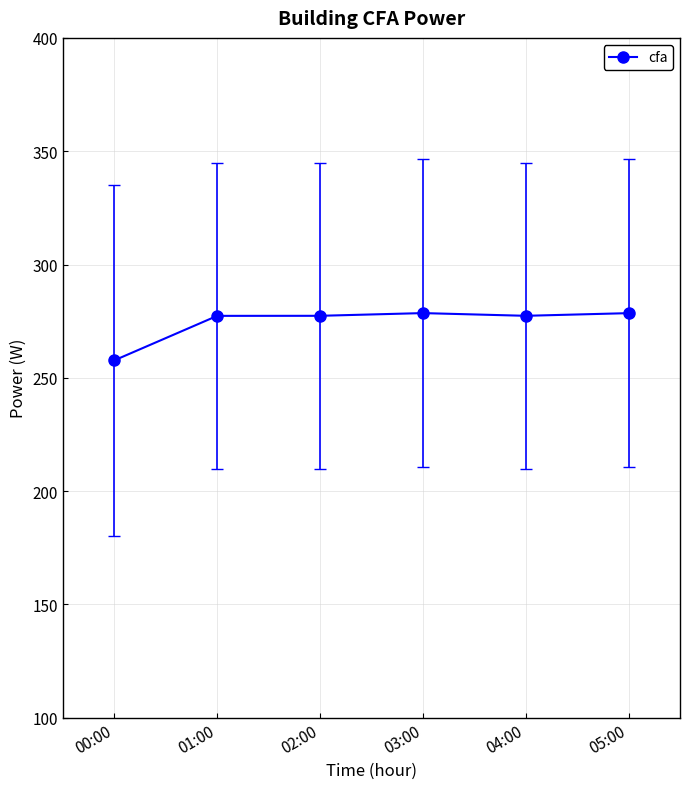

What value does the data have at 02:00?

277.4